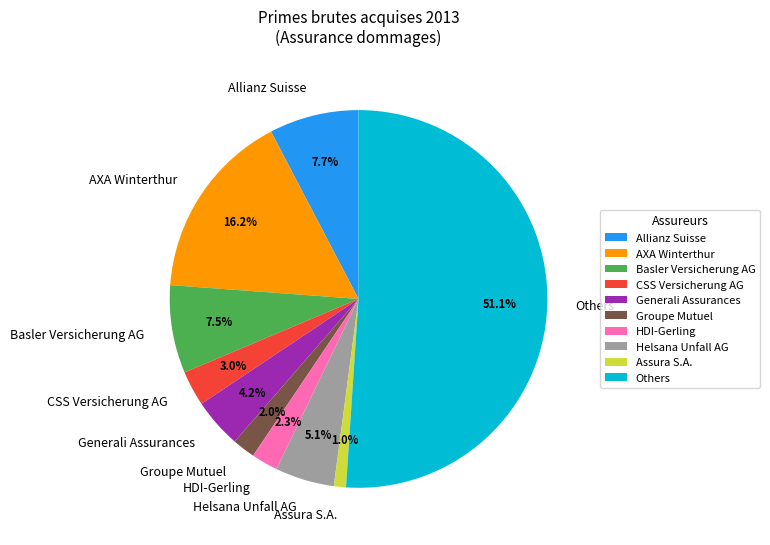

Does any single category account for the majority?

Yes